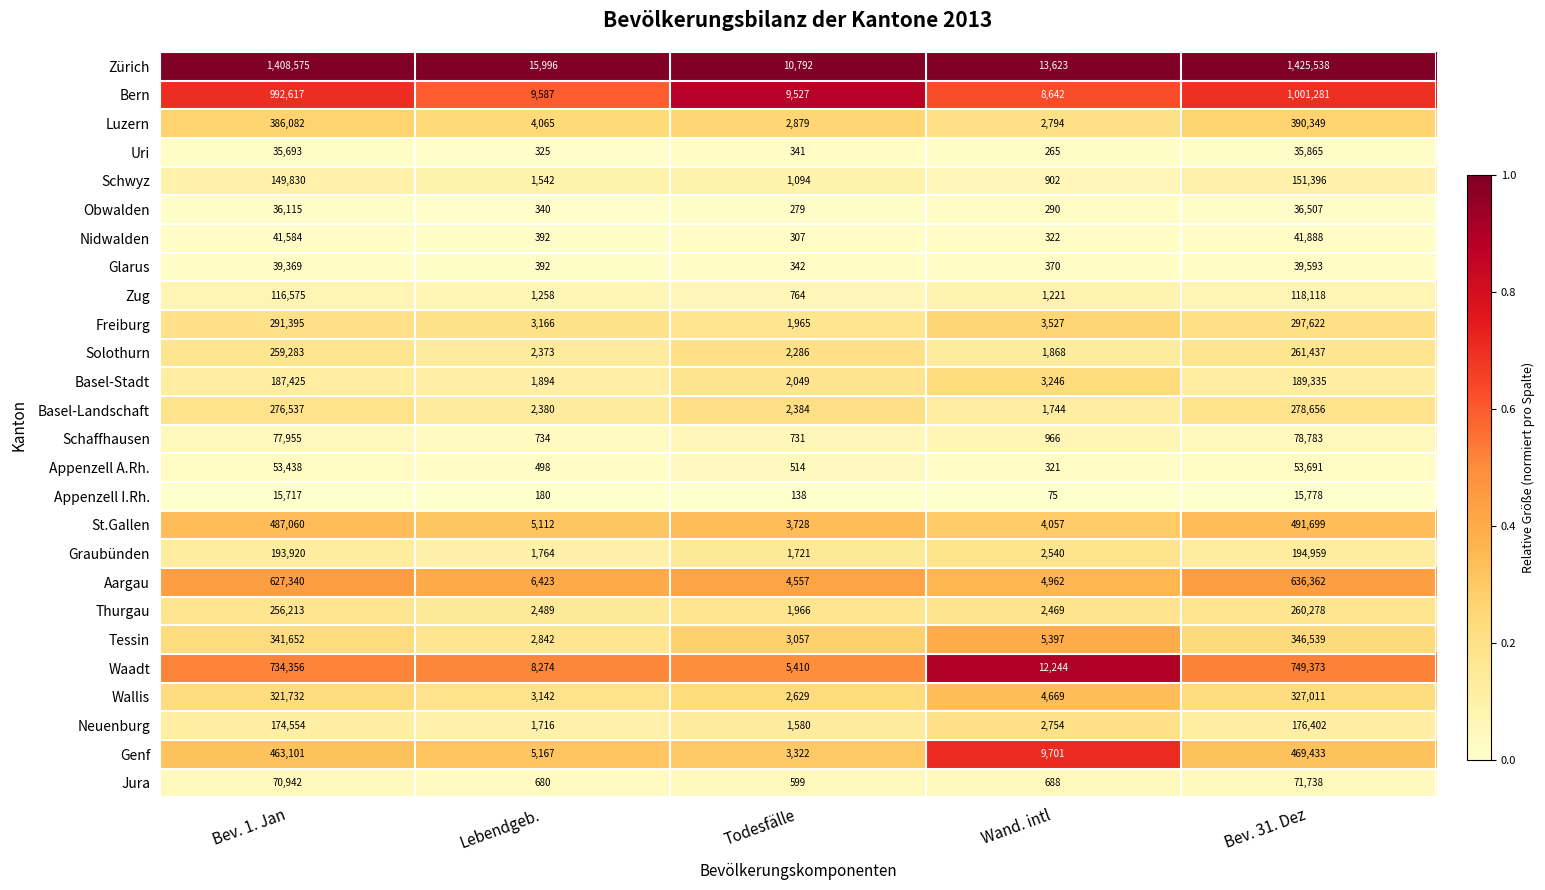

Where does the Appenzell I.Rh. series first go above 180?

Bev. 1. Jan